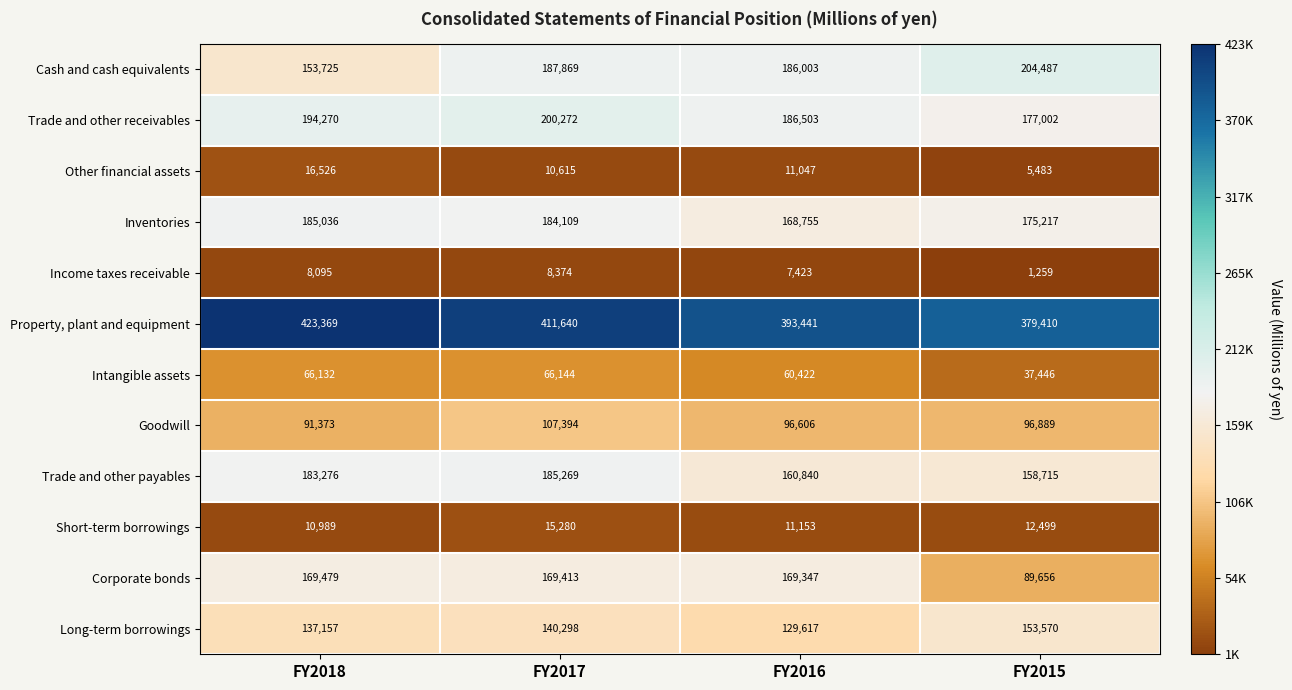

What is the greatest value displayed?

423369